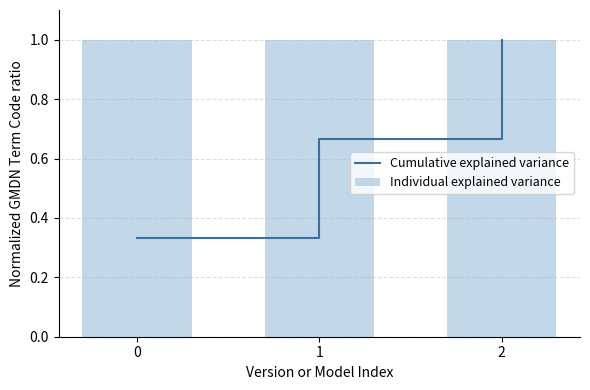

Are the bars grouped side by side (vs. stacked)?

Yes